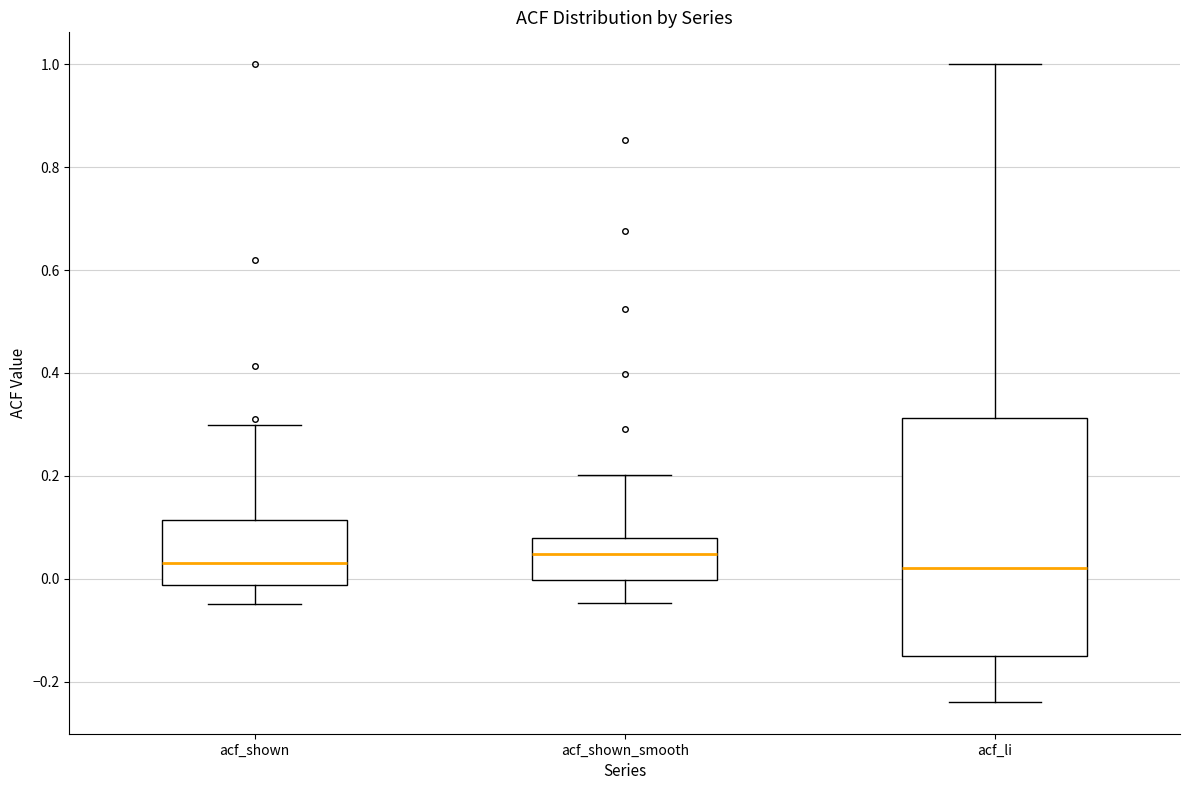

Reading left to right, transcribe this box plot: for each box, give where its median line is, the range the box spans, and where its two whiskers end, as read against the y-axis. The values are not printed on the chart, so give them approximately, as read against the axis.

acf_shown: median 0.04, box -0.02 to 0.12, whiskers -0.04 to 0.30
acf_shown_smooth: median 0.04, box 0.00 to 0.08, whiskers -0.04 to 0.20
acf_li: median 0.02, box -0.14 to 0.32, whiskers -0.24 to 1.00